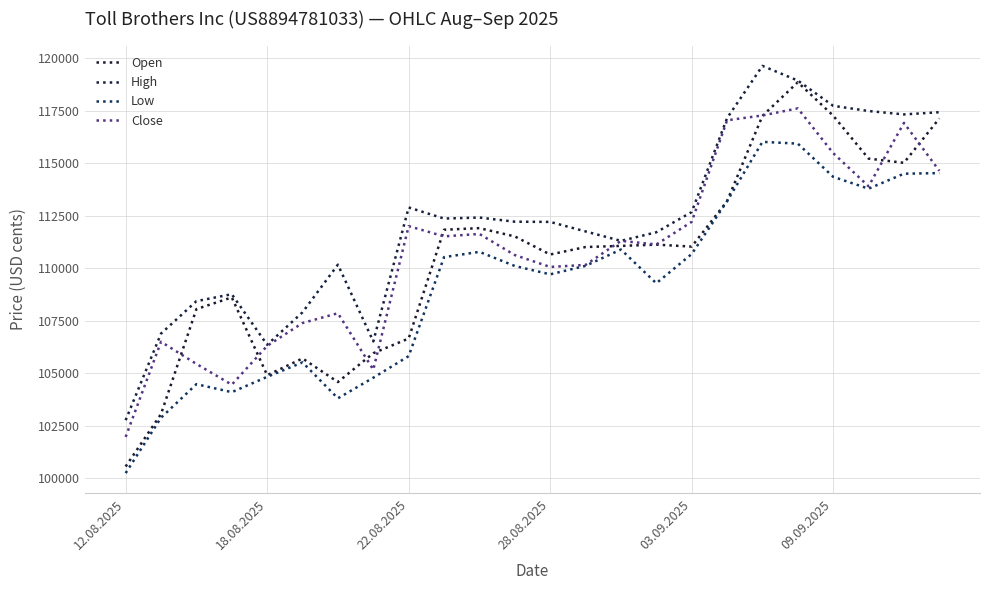

Does the chart have visible grid lines?

Yes